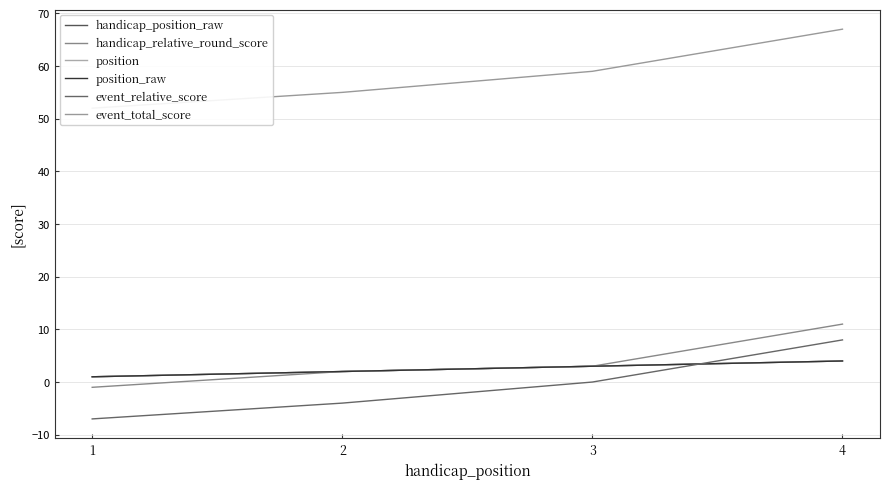

Is it true that handicap_position_raw equals 2 at 2?

True